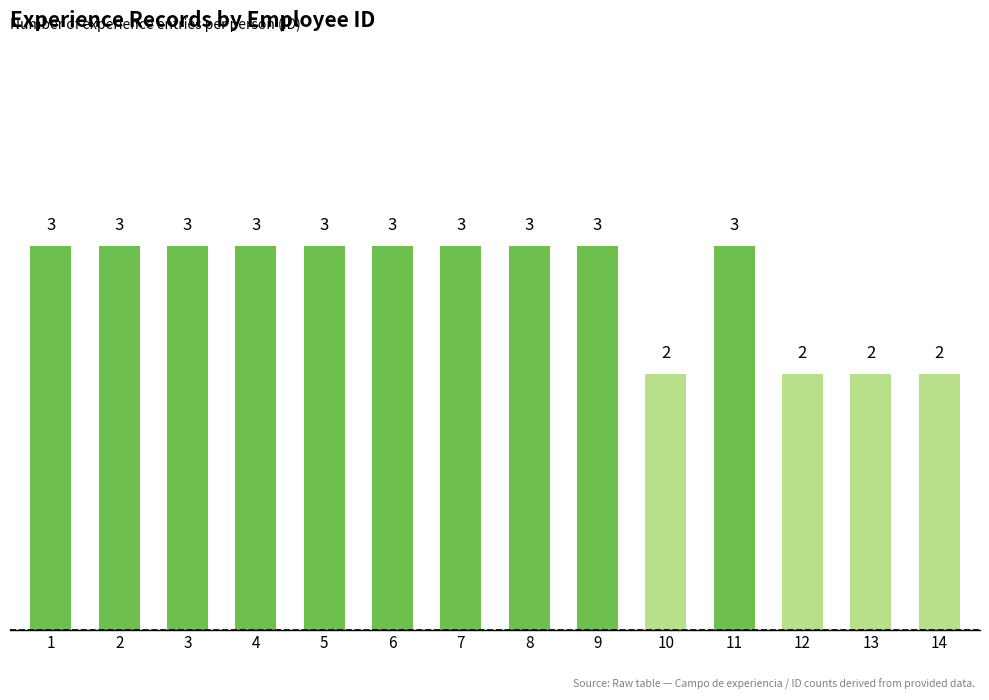

Reading left to right, transcribe all the data shown in this chart.

3	3	3	3	3	3	3	3	3	2	3	2	2	2